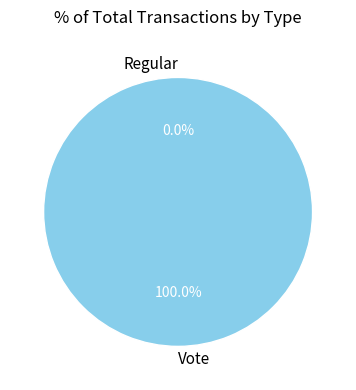

Combined, what portion of the pie is Regular and Vote?

100.0%